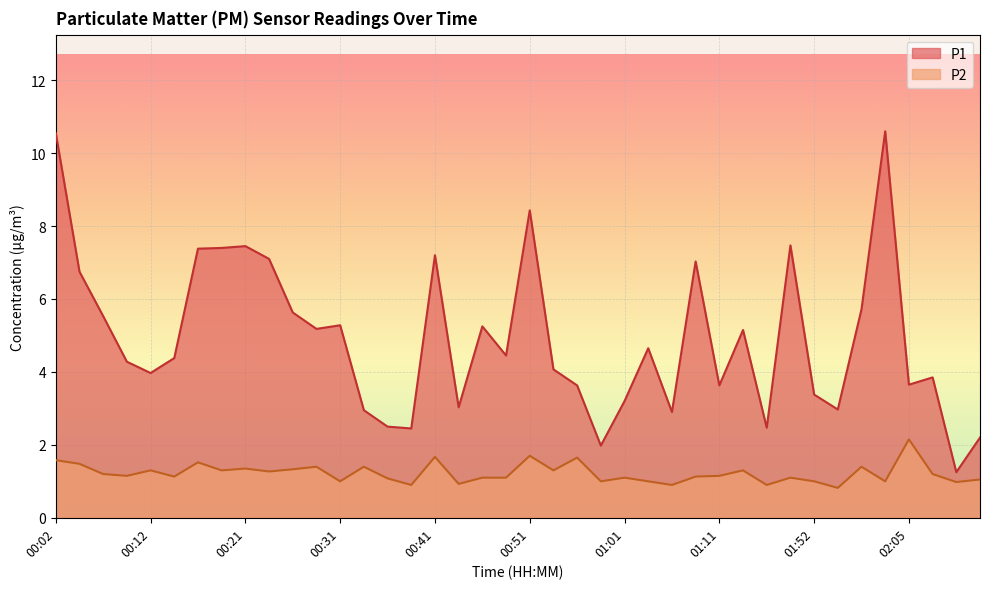

List the series in order of their peak value, lowest first.

P2, P1